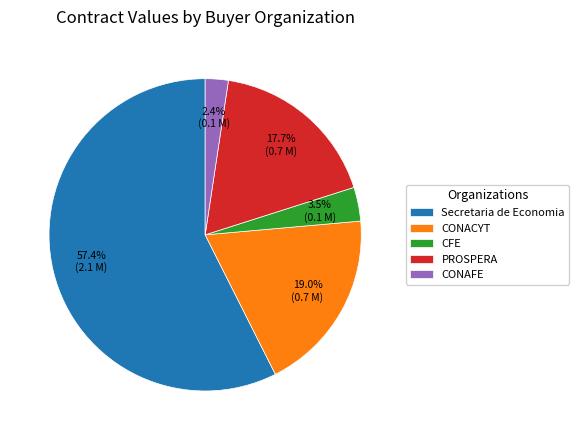

Combined, do CONACYT and Secretaria de Economia account for over 50%?

Yes